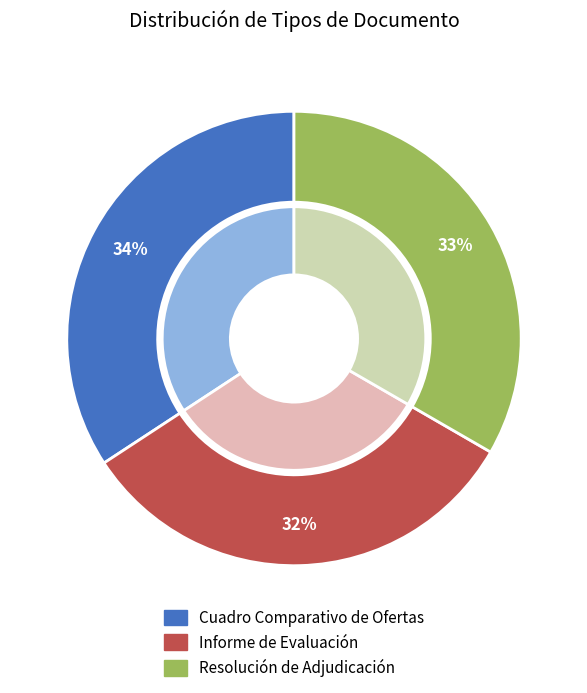

What is the smallest slice in the pie chart?

Informe de Evaluación